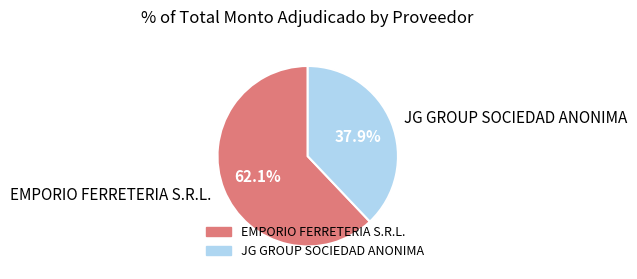

Which category has the smallest portion of the pie?

JG GROUP SOCIEDAD ANONIMA